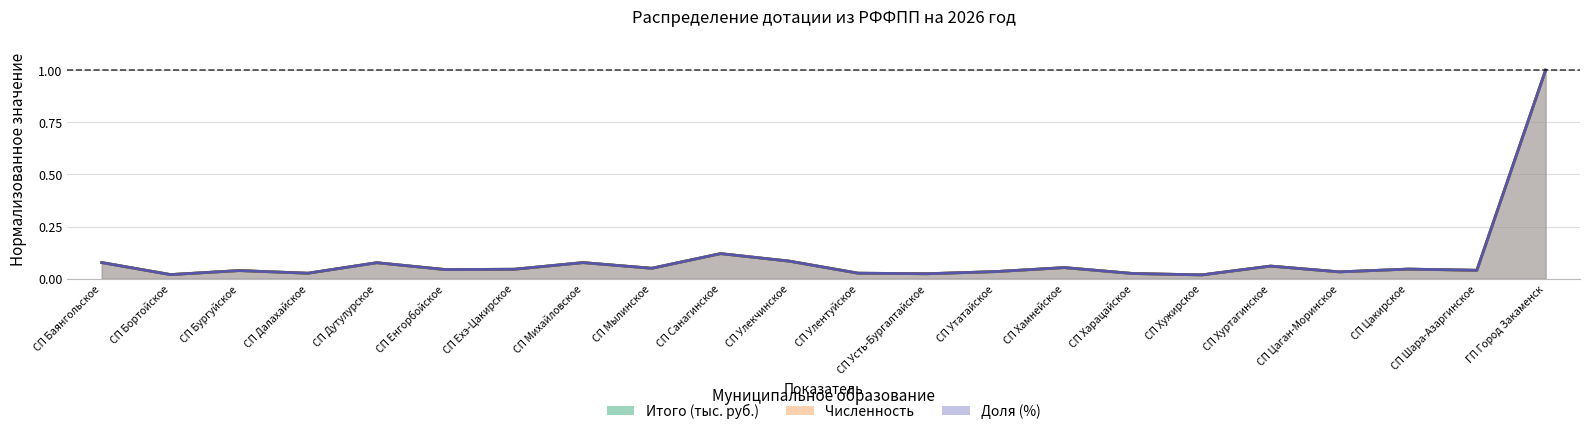

Does the chart have visible grid lines?

Yes